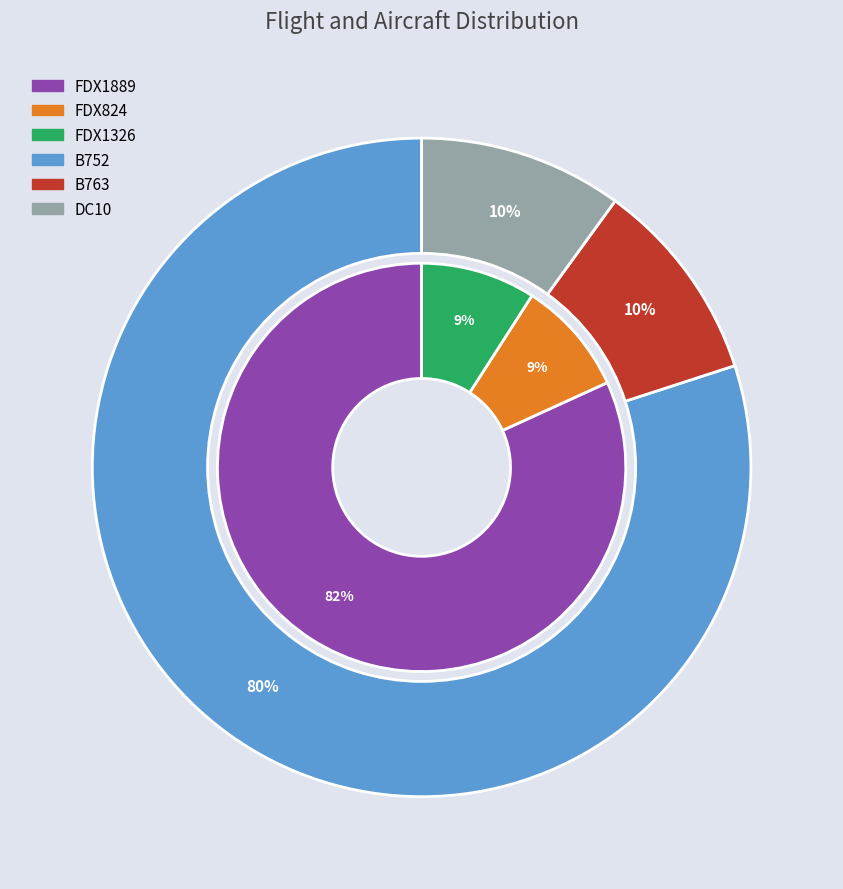

What is the change in value from B752 to B763?

-7